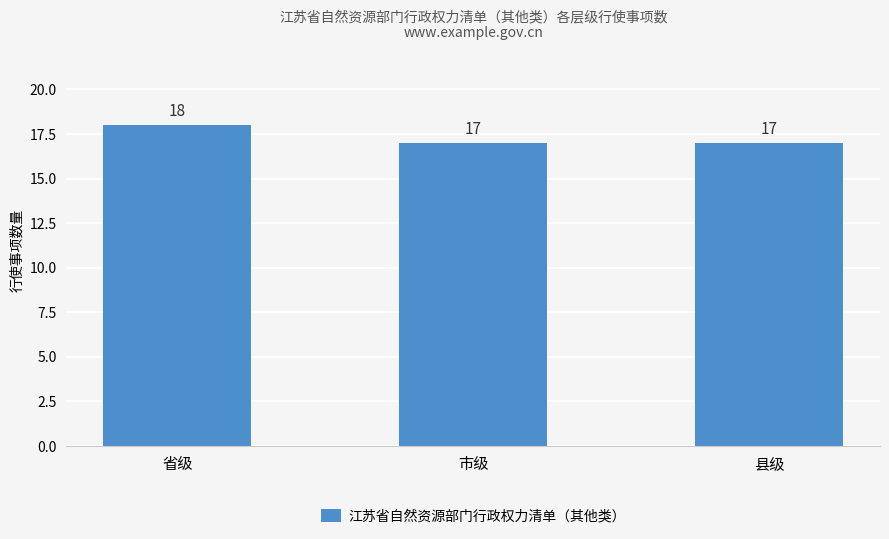

What is the sum of all values?

52